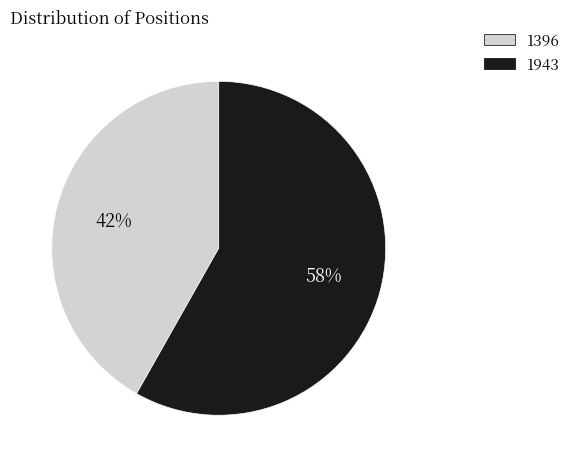

Rank the categories by value from highest to lowest.

1943, 1396